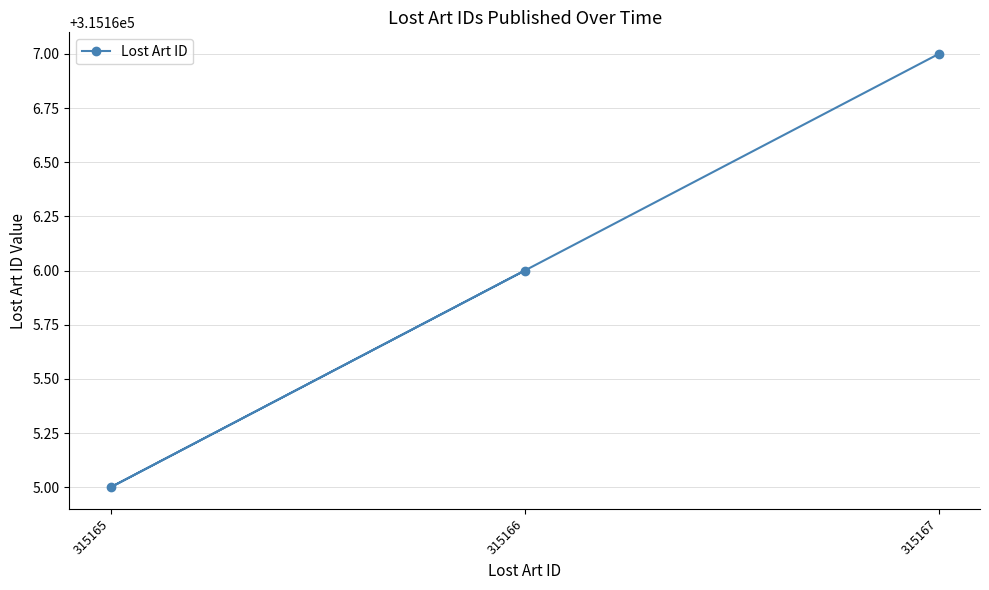

How many data points are less than 315166?

1